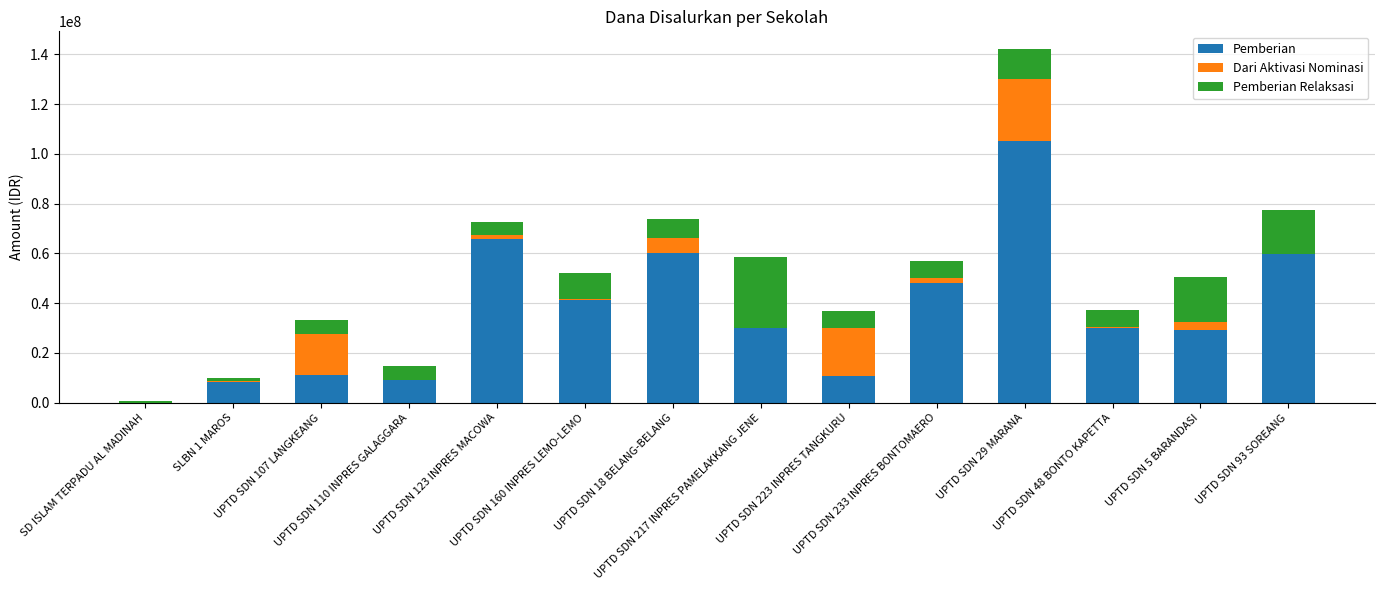

What is the sum of all Pemberian values?

509400000